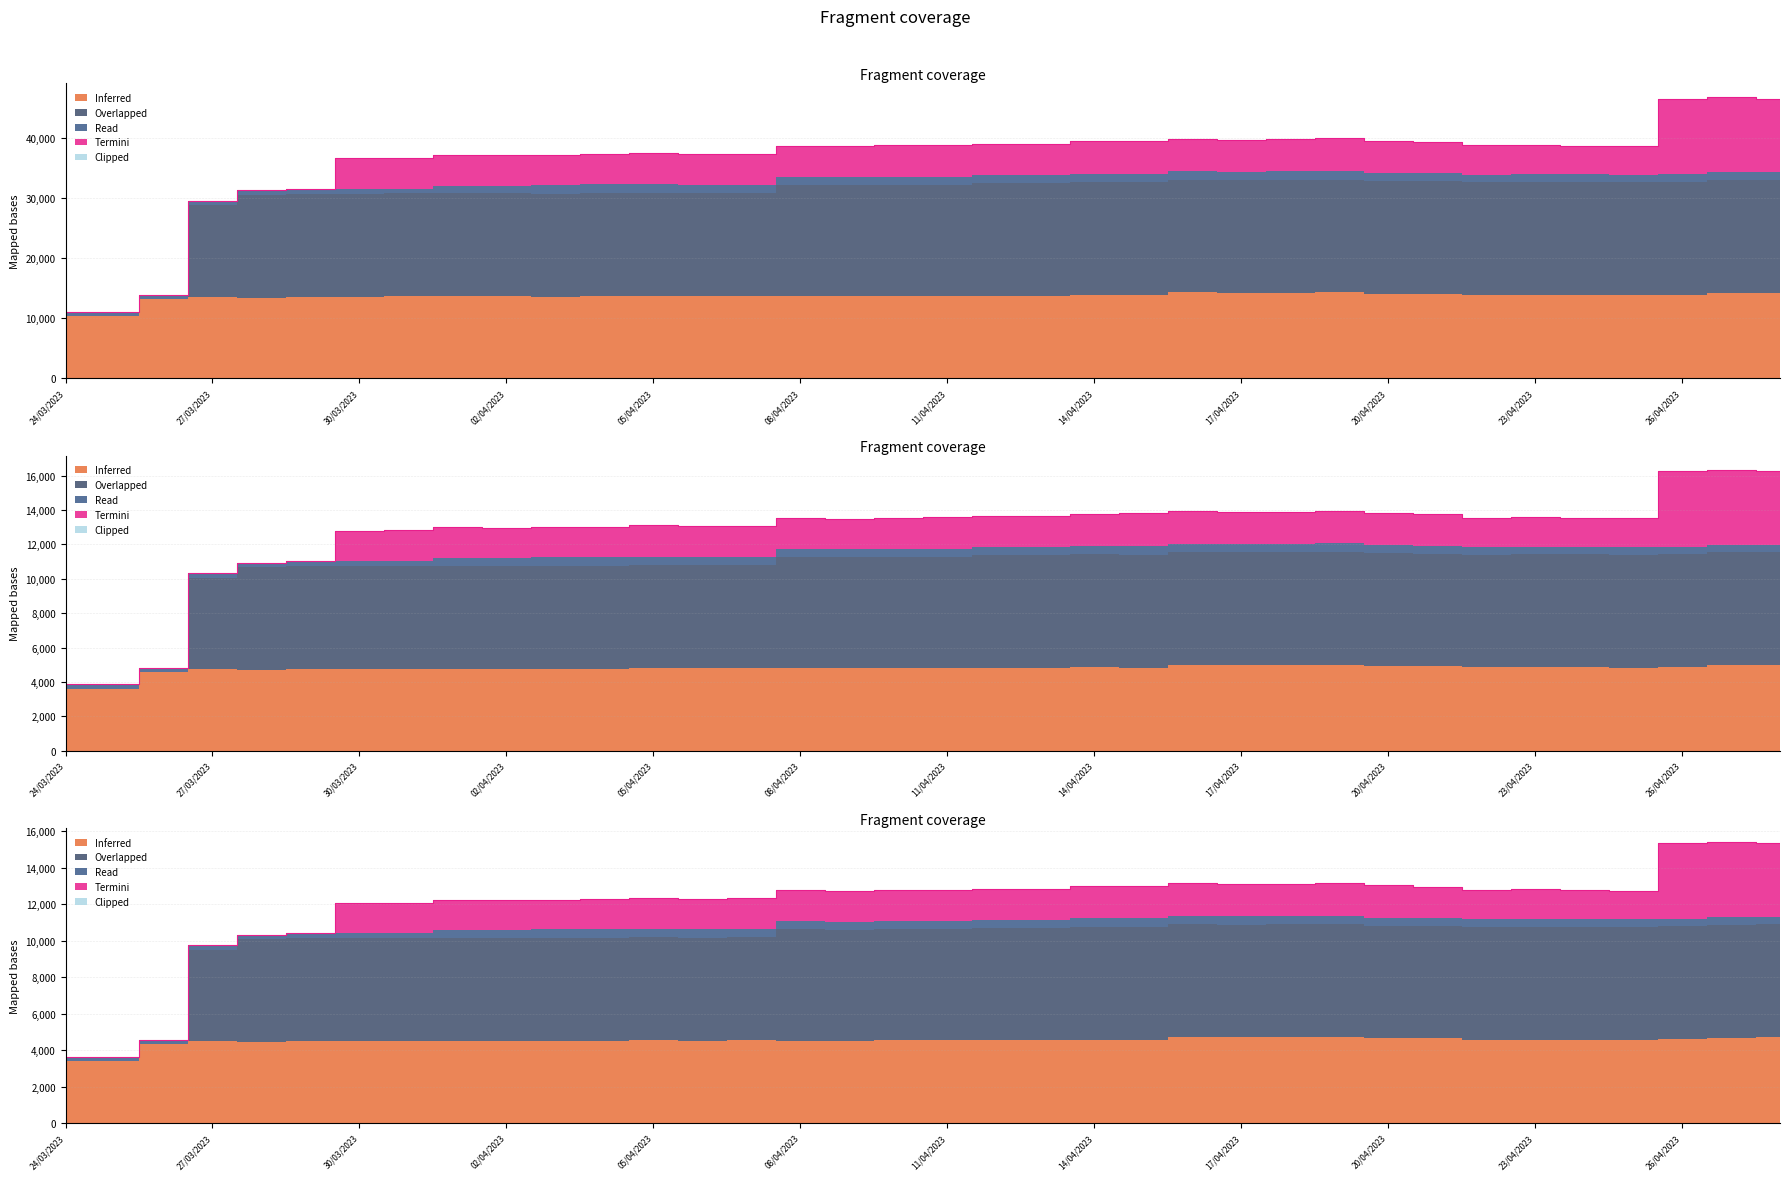

What is the difference between the highest and lowest values at 28/04/2023?

46485.9